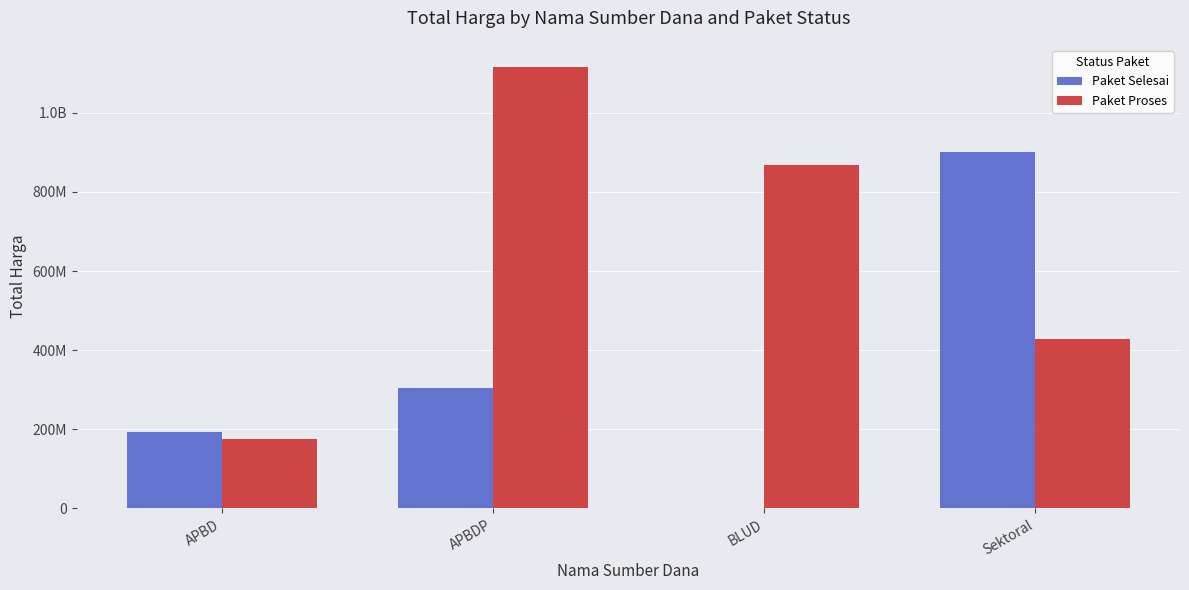

What position from the right is APBDP?

3